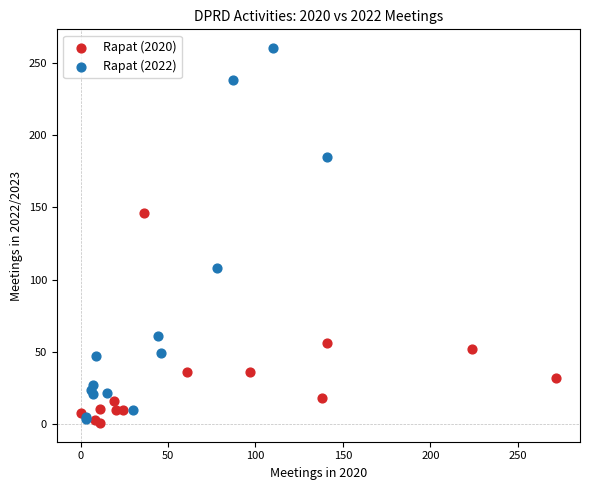

What are all the series names shown in the legend?

Rapat (2020), Rapat (2022)